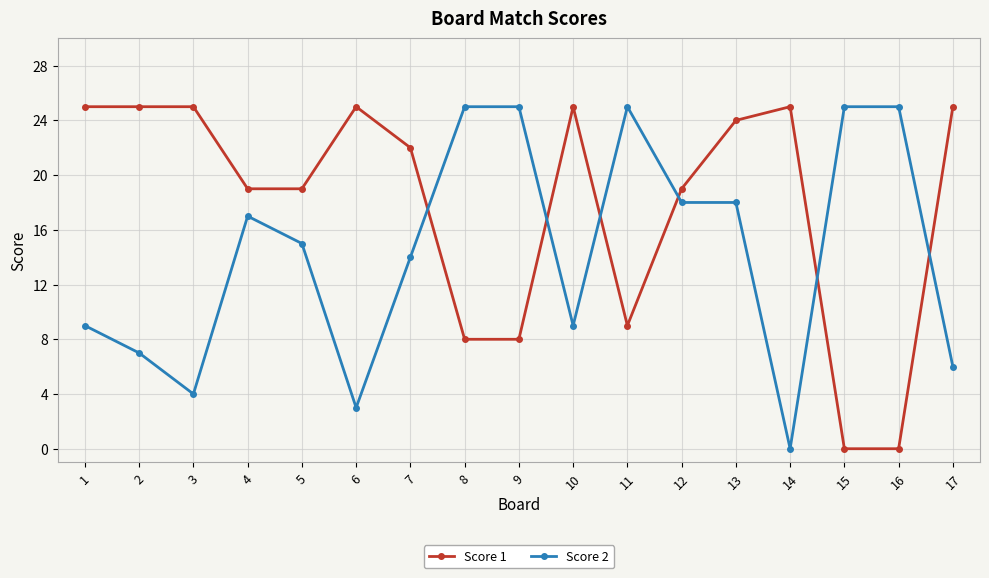

What is the difference between the second highest and minimum values in the Score 2 series?

25